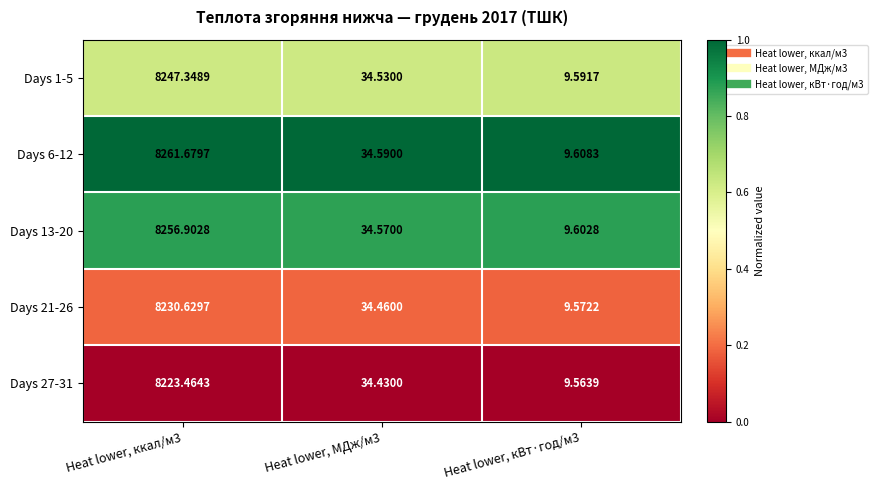

Is the value of Days 6-12 at Heat lower, ккал/м3 greater than the value of Days 27-31 at Heat lower, кВт·год/м3?

Yes